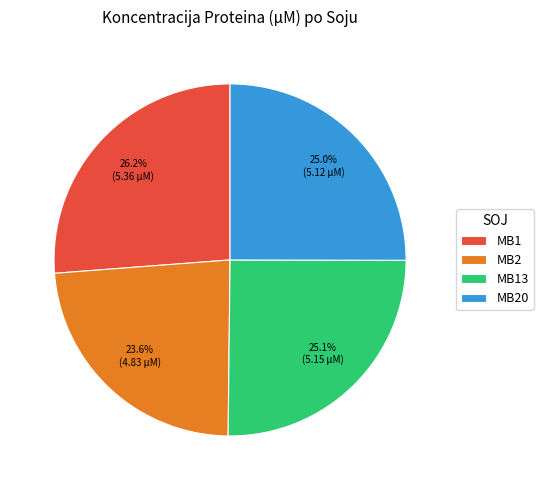

What is the total percentage of MB20 and MB2?

48.6%